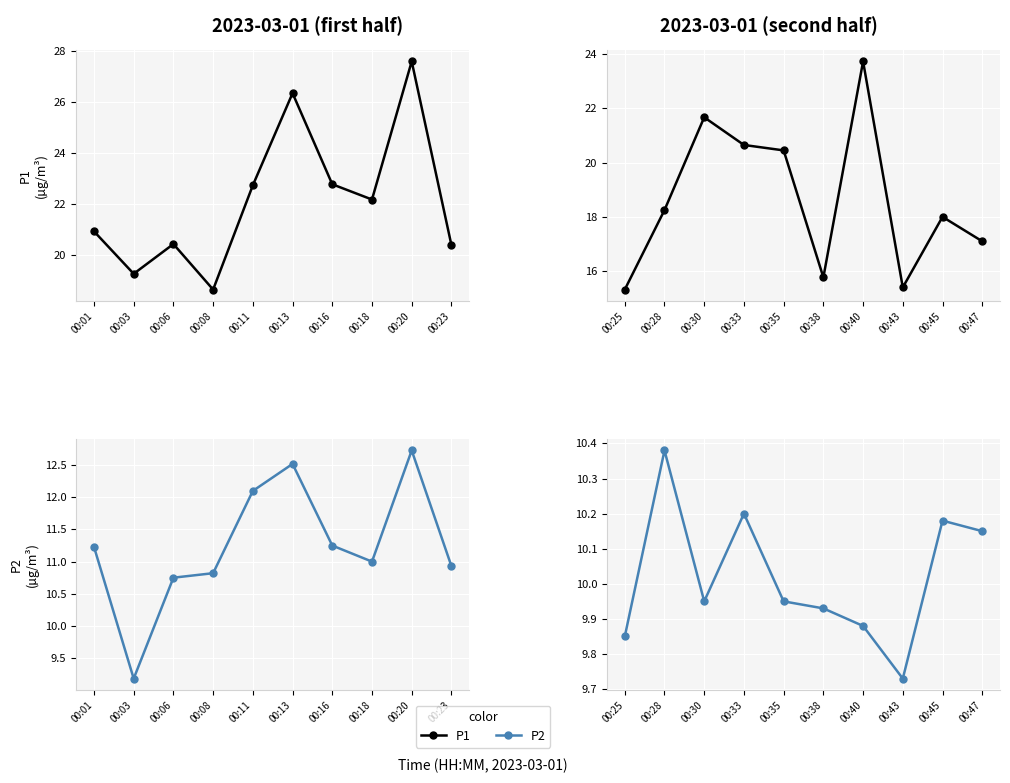

What is the difference between the second highest and second lowest values in the P1 series?

6.3